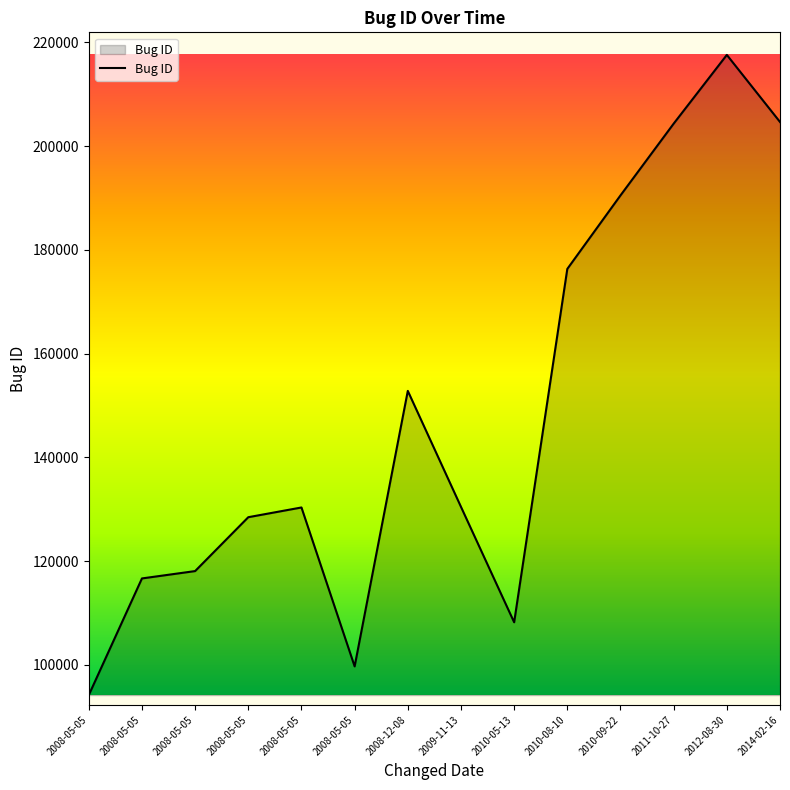

Where is the data nearest to the value 155879?

2008-12-08